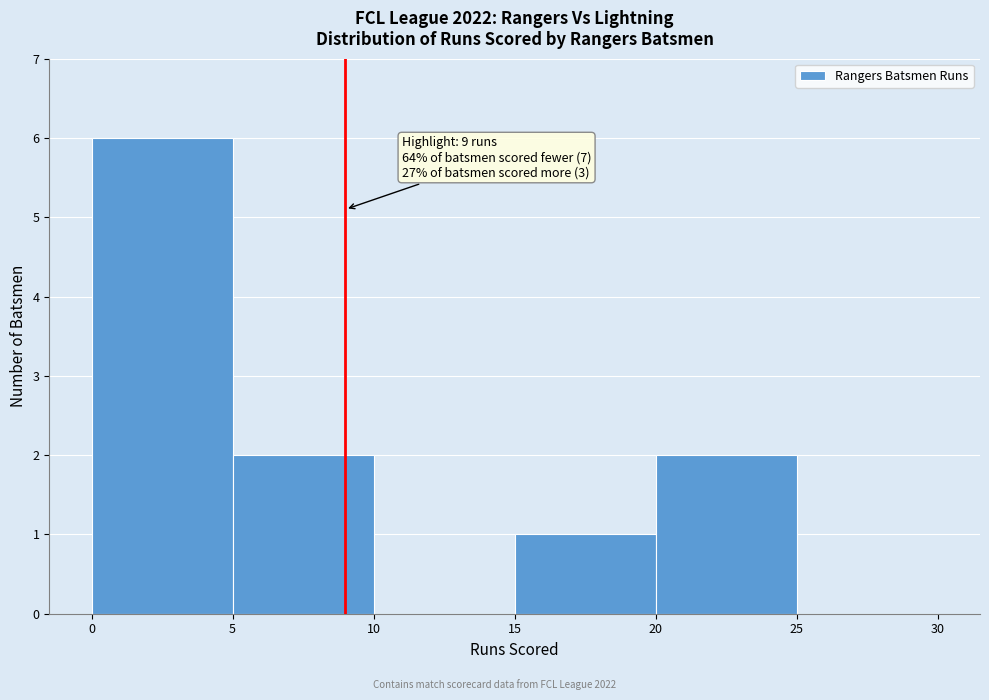

Over which range of the x-axis is the bar tallest?

0 to 5